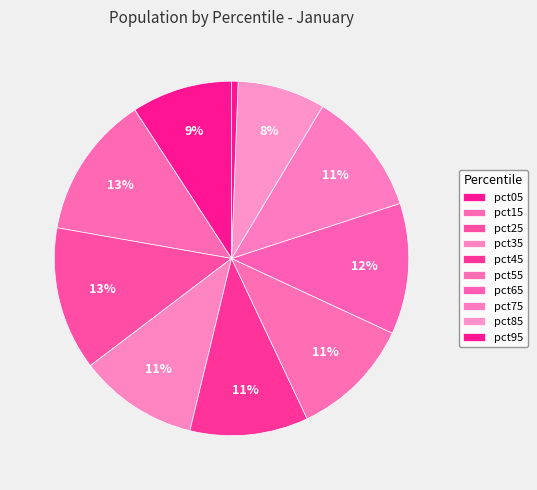

How many segments does this pie chart have?

10